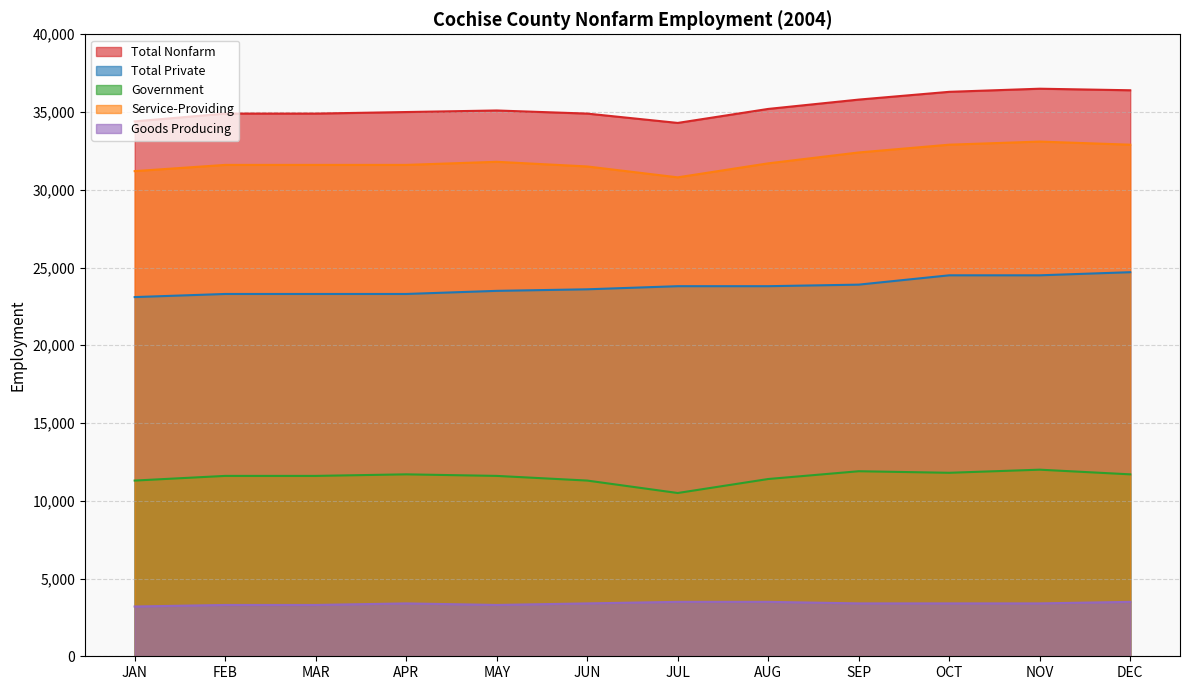

Reading left to right, list all the values displayed in this chart.

Total Nonfarm: JAN=34400	FEB=34900	MAR=34900	APR=35000	MAY=35100	JUN=34900	JUL=34300	AUG=35200	SEP=35800	OCT=36300	NOV=36500	DEC=36400
Total Private: JAN=23100	FEB=23300	MAR=23300	APR=23300	MAY=23500	JUN=23600	JUL=23800	AUG=23800	SEP=23900	OCT=24500	NOV=24500	DEC=24700
Government: JAN=11300	FEB=11600	MAR=11600	APR=11700	MAY=11600	JUN=11300	JUL=10500	AUG=11400	SEP=11900	OCT=11800	NOV=12000	DEC=11700
Service-Providing: JAN=31200	FEB=31600	MAR=31600	APR=31600	MAY=31800	JUN=31500	JUL=30800	AUG=31700	SEP=32400	OCT=32900	NOV=33100	DEC=32900
Goods Producing: JAN=3200	FEB=3300	MAR=3300	APR=3400	MAY=3300	JUN=3400	JUL=3500	AUG=3500	SEP=3400	OCT=3400	NOV=3400	DEC=3500